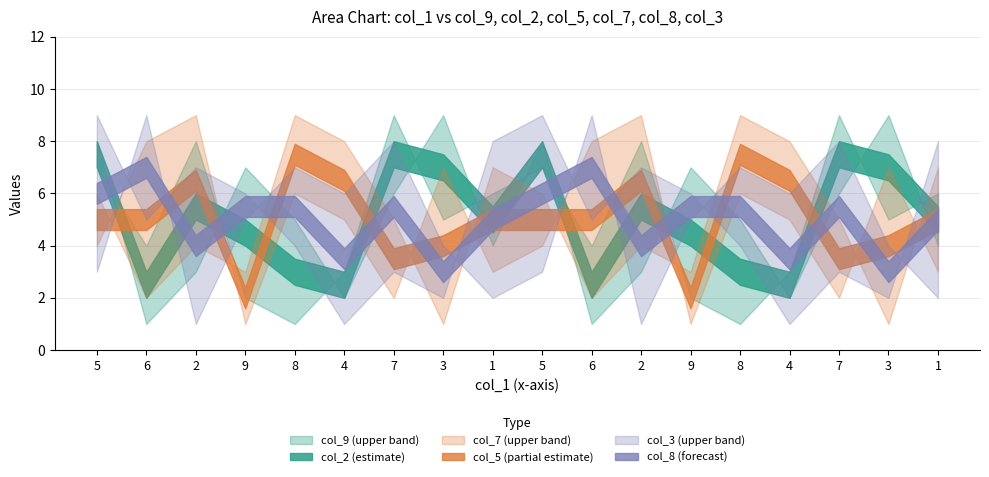

What is the sum of all col_5 values?

90